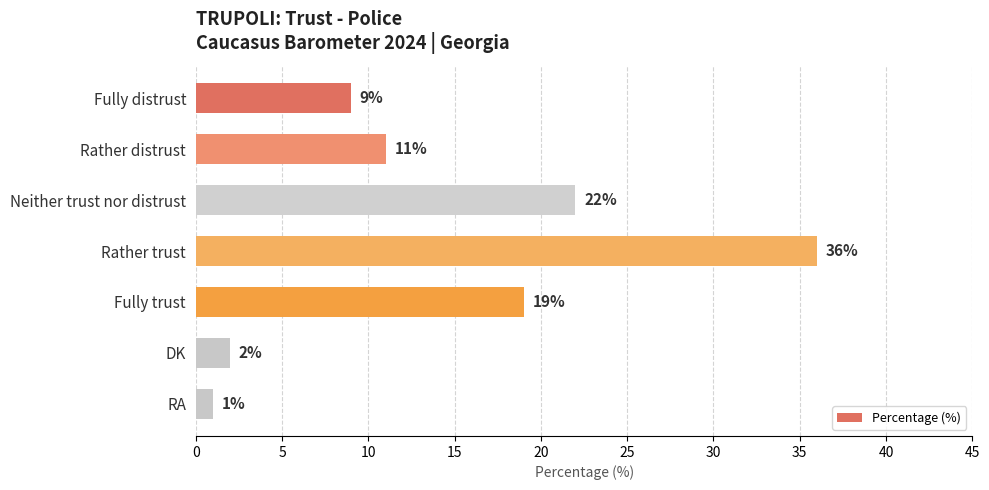

At which category does the chart reach its peak across all series?

Rather trust